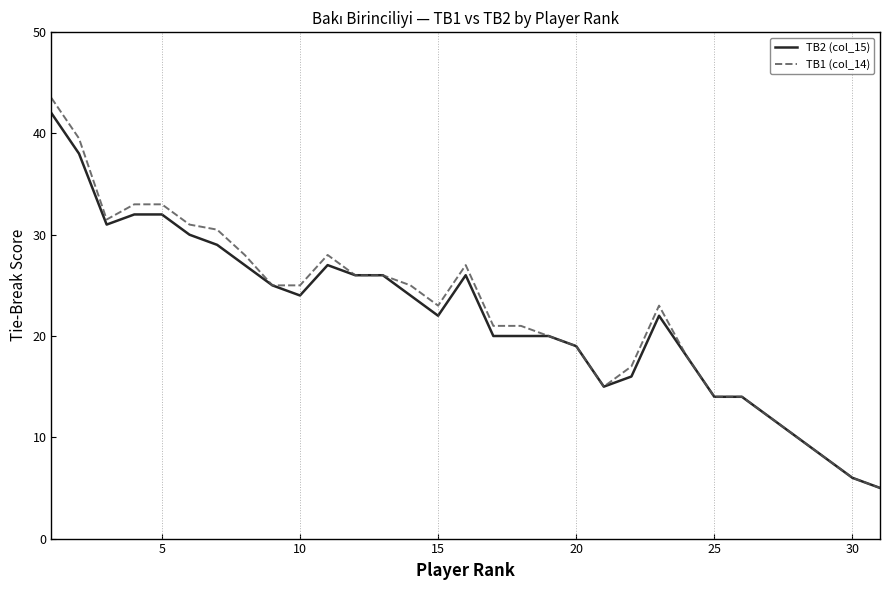

Which series has the largest range (max minus min)?

TB1 (col_14)